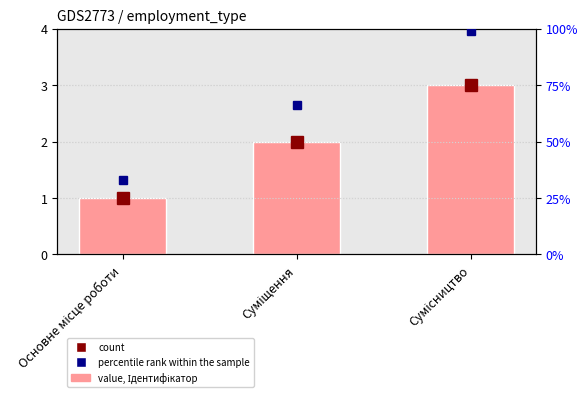

Rank the categories by percentile rank within the sample value from highest to lowest.

Сумісництво, Суміщення, Основне місце роботи